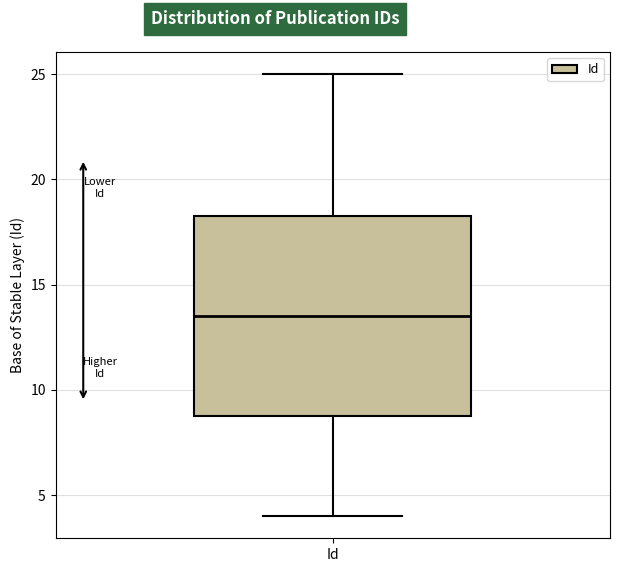

Read this box plot against the y-axis: the position of the median line, the range covered by the box, and the ends of both whiskers. The values are not printed on the chart, so give them approximately, as read against the axis.

median 13.5, box 9.0 to 18.5, whiskers 4.0 to 25.0